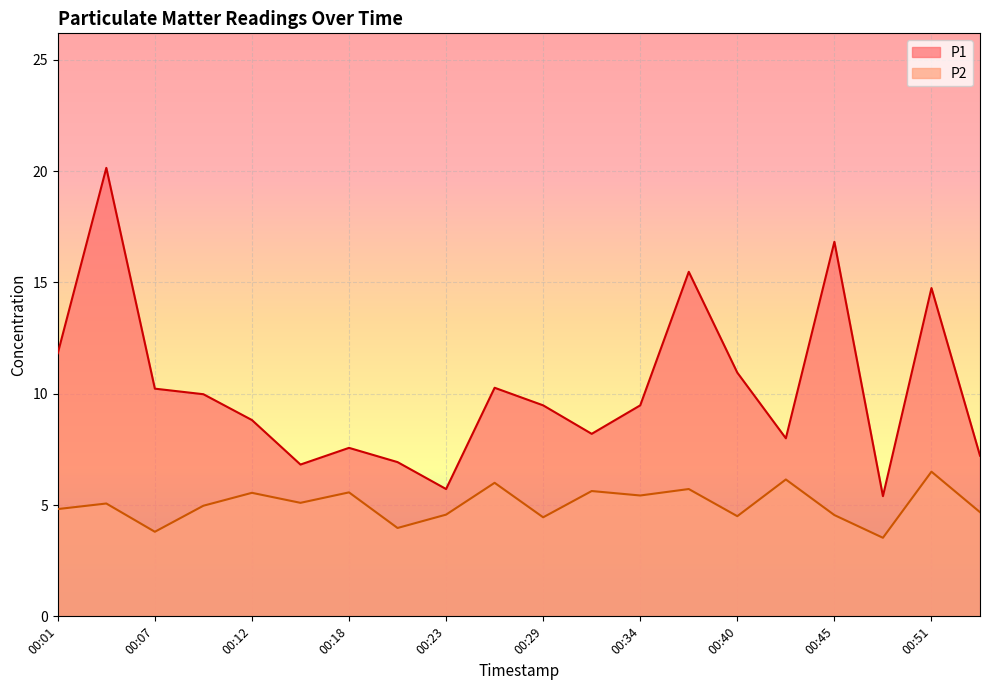

Reading left to right, what are all the values shown in this chart?

P1: 00:01=11.8	00:04=20.1	00:07=10.2	00:09=10.0	00:12=8.8	00:15=6.8	00:18=7.6	00:20=6.9	00:23=5.7	00:26=10.3	00:29=9.5	00:32=8.2	00:34=9.5	00:37=15.5	00:40=10.9	00:43=8.0	00:45=16.8	00:48=5.4	00:51=14.8	00:54=7.2
P2: 00:01=4.8	00:04=5.1	00:07=3.8	00:09=5.0	00:12=5.5	00:15=5.1	00:18=5.6	00:20=4.0	00:23=4.6	00:26=6.0	00:29=4.5	00:32=5.6	00:34=5.4	00:37=5.7	00:40=4.5	00:43=6.2	00:45=4.5	00:48=3.5	00:51=6.5	00:54=4.7